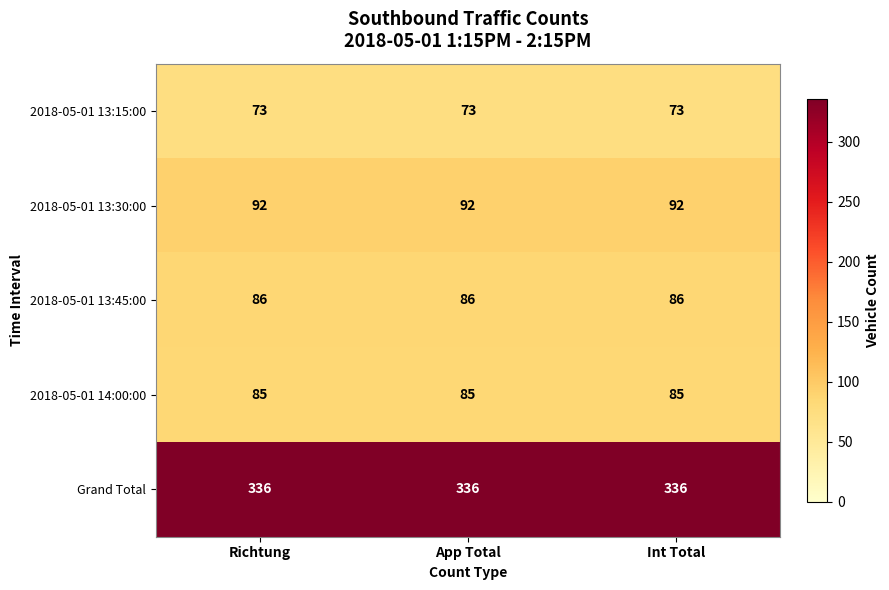

Is it true that 2018-05-01 13:45:00 equals 60 at Int Total?

False